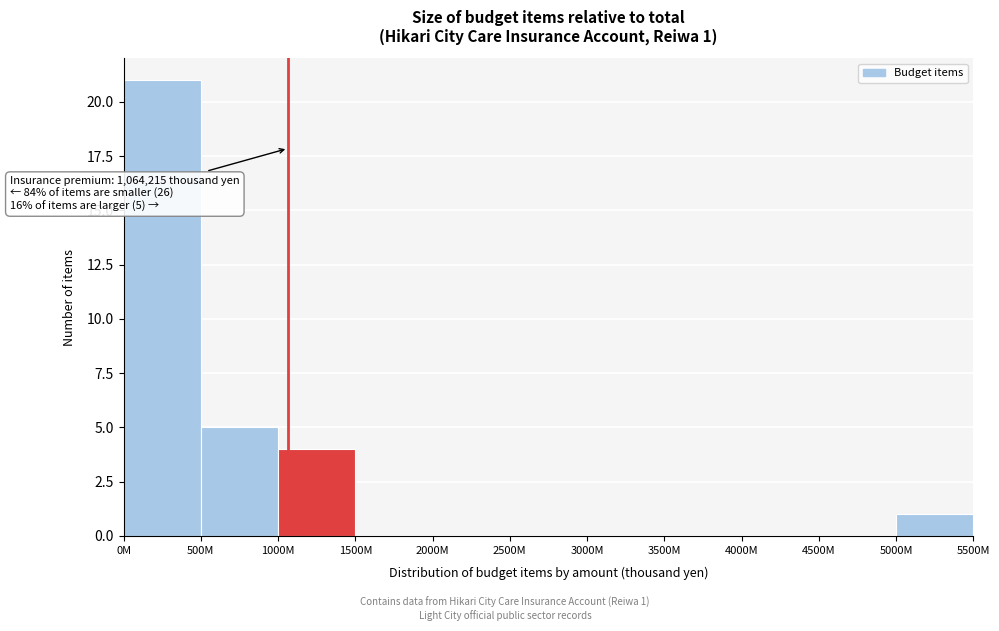

Reading left to right, what are all the values shown in this chart?

0M=21	500M=5	1000M=4	1500M=0	2000M=0	2500M=0	3000M=0	3500M=0	4000M=0	4500M=0	5000M=1